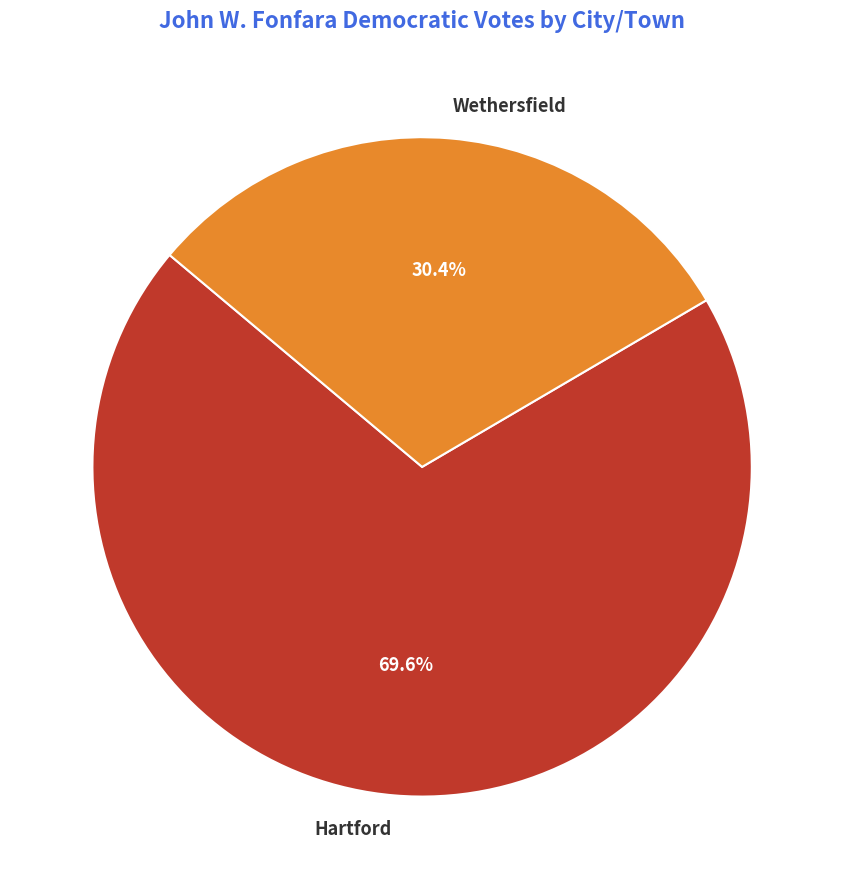

Is the sum of Hartford and Wethersfield greater than half?

Yes